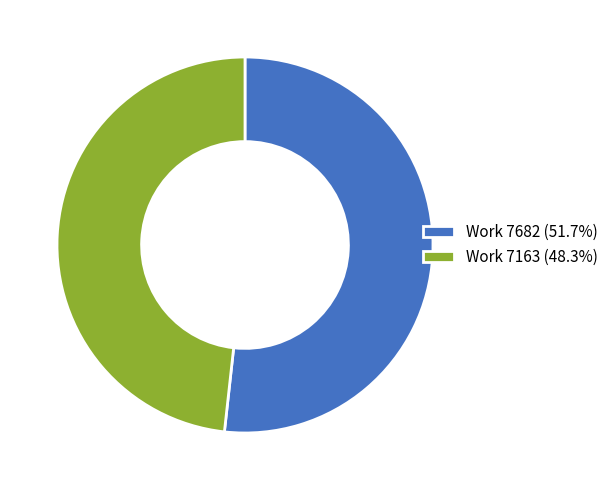

What is the ratio of the value at Work 7682 (51.7%) to the value at Work 7163 (48.3%)?

1.1